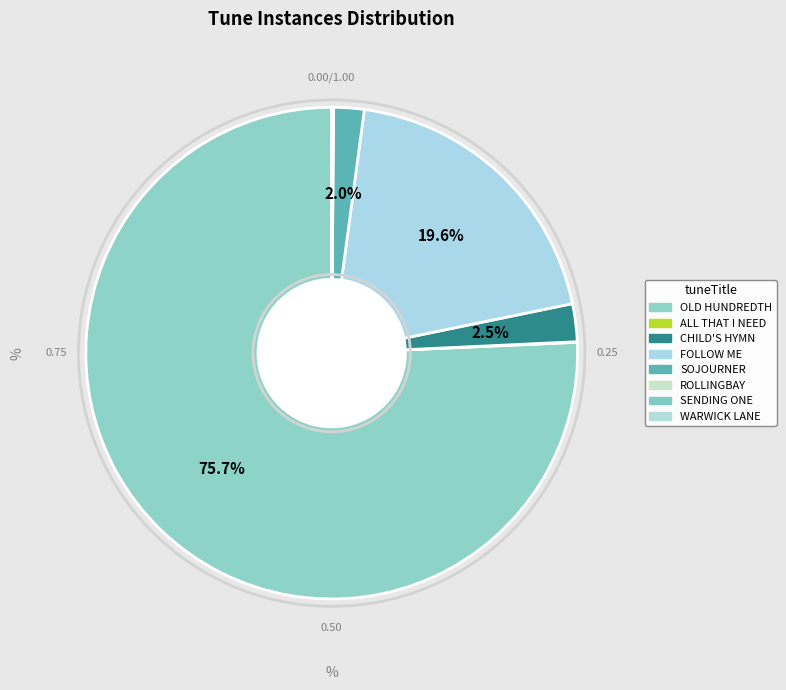

Count the number of slices in the pie.

8